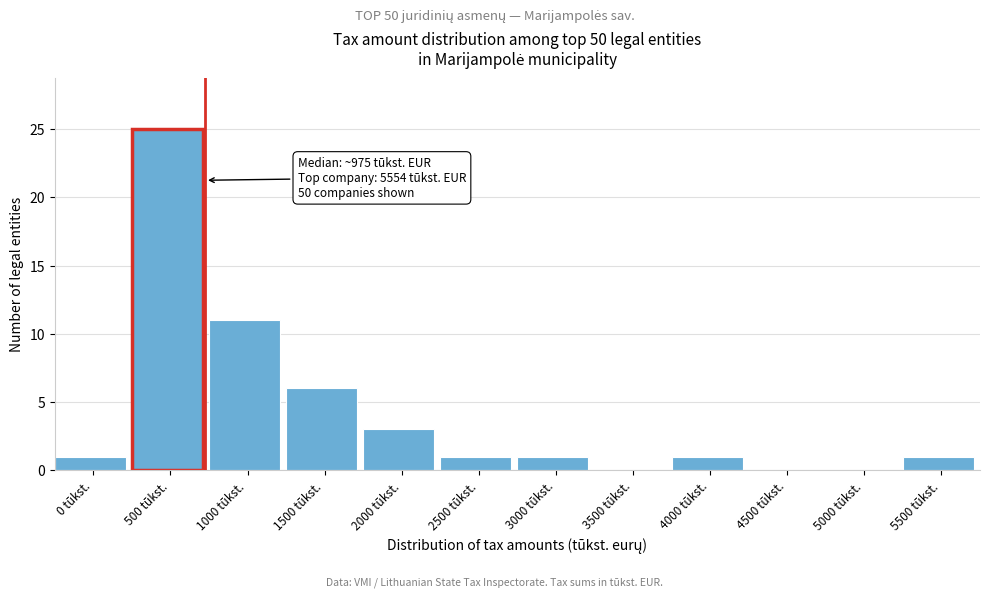

Reading left to right, list all the values displayed in this chart.

0 tūkst.=1	500 tūkst.=25	1000 tūkst.=11	1500 tūkst.=6	2000 tūkst.=3	2500 tūkst.=1	3000 tūkst.=1	3500 tūkst.=0	4000 tūkst.=1	4500 tūkst.=0	5000 tūkst.=0	5500 tūkst.=1